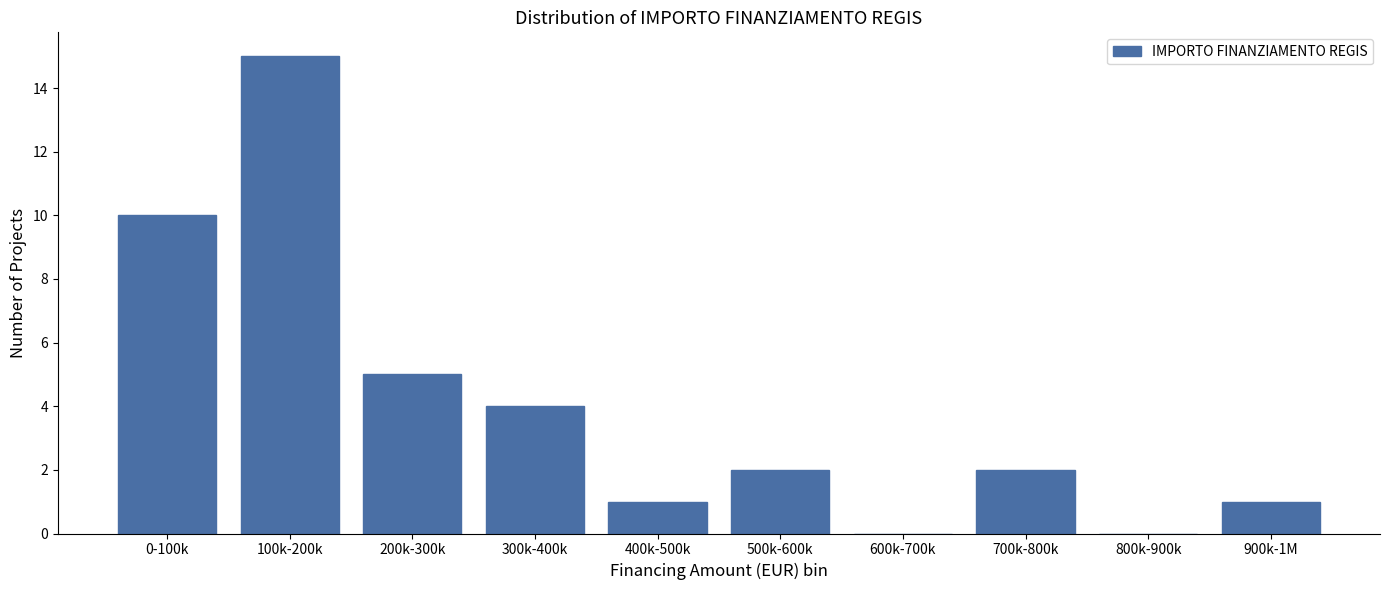

Reading left to right, transcribe all the data shown in this chart.

0-100k=10	100k-200k=15	200k-300k=5	300k-400k=4	400k-500k=1	500k-600k=2	600k-700k=0	700k-800k=2	800k-900k=0	900k-1M=1